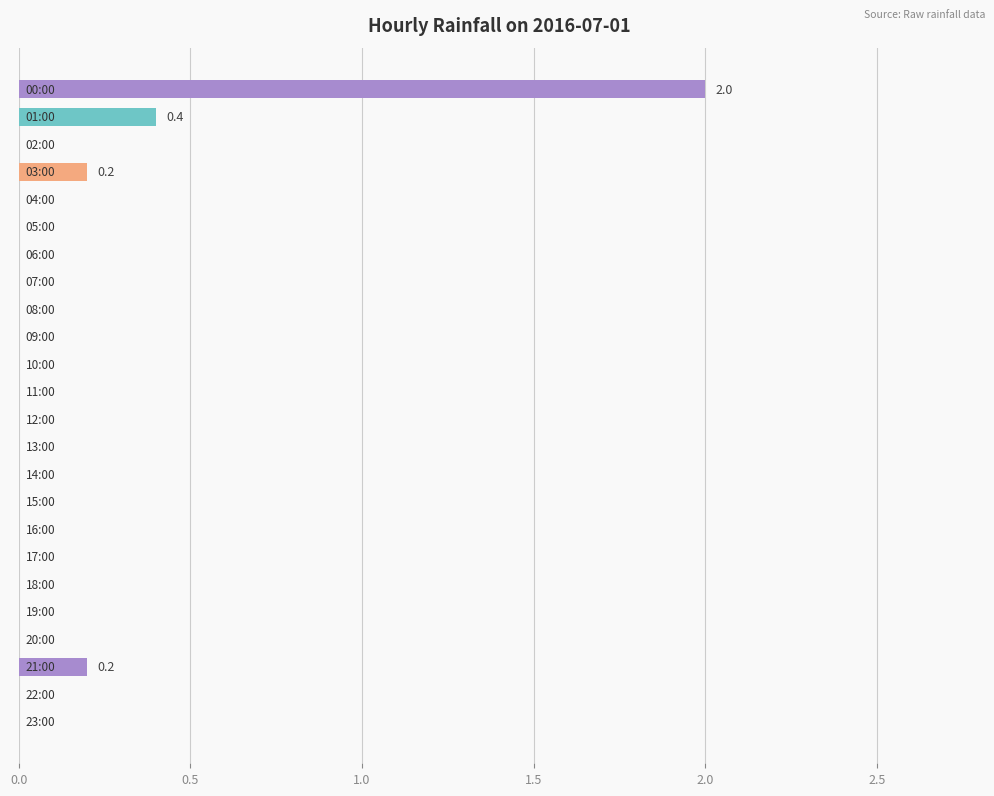

What is the greatest value displayed?

2.0